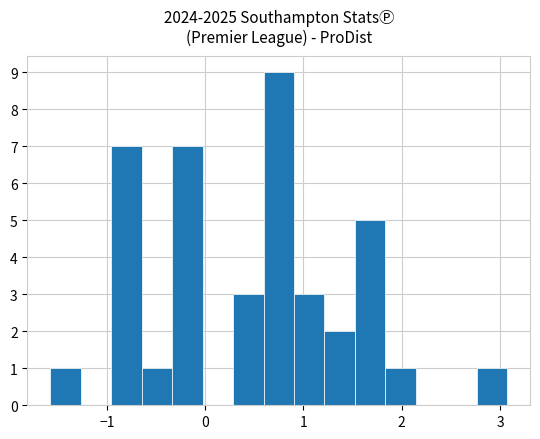

Around what value on the x-axis is the tallest bar? Give the approximate position of its centre, as read against the axis.

0.7